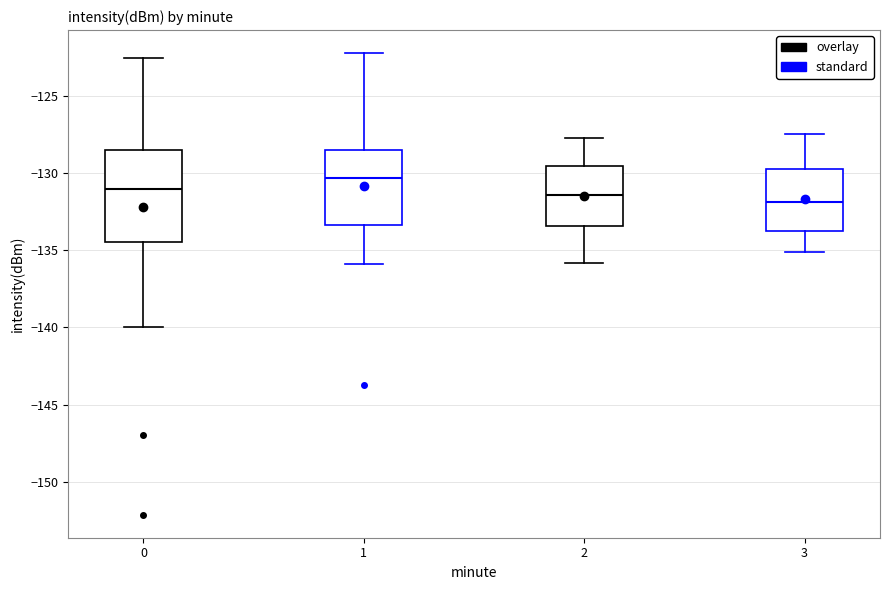

Comparing the boxes themselves (not the whiskers), which one is the tallest?

0